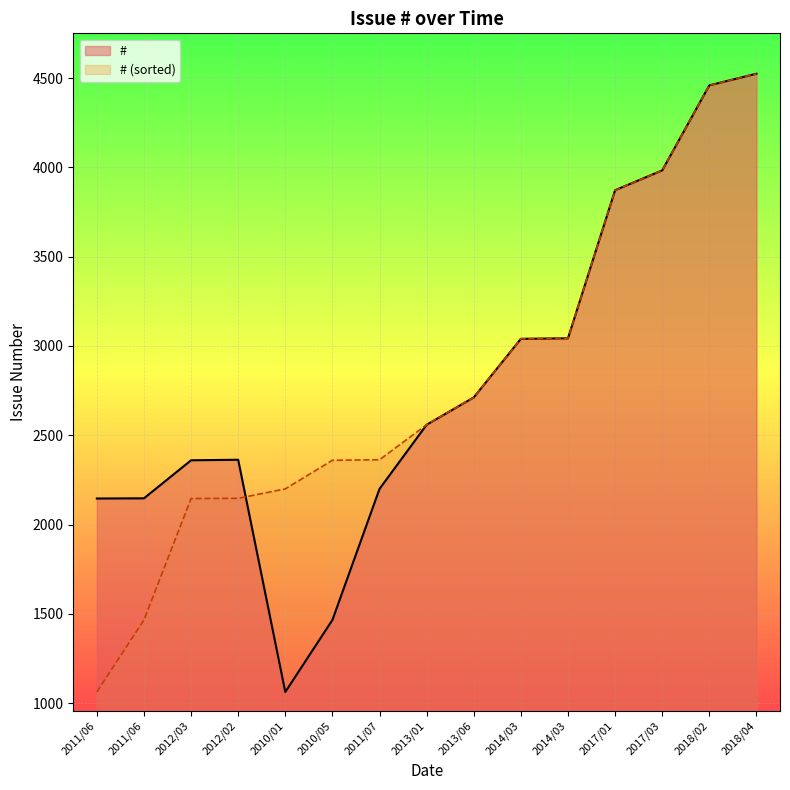

The value at 2014/03 is 3043. True or false?

True